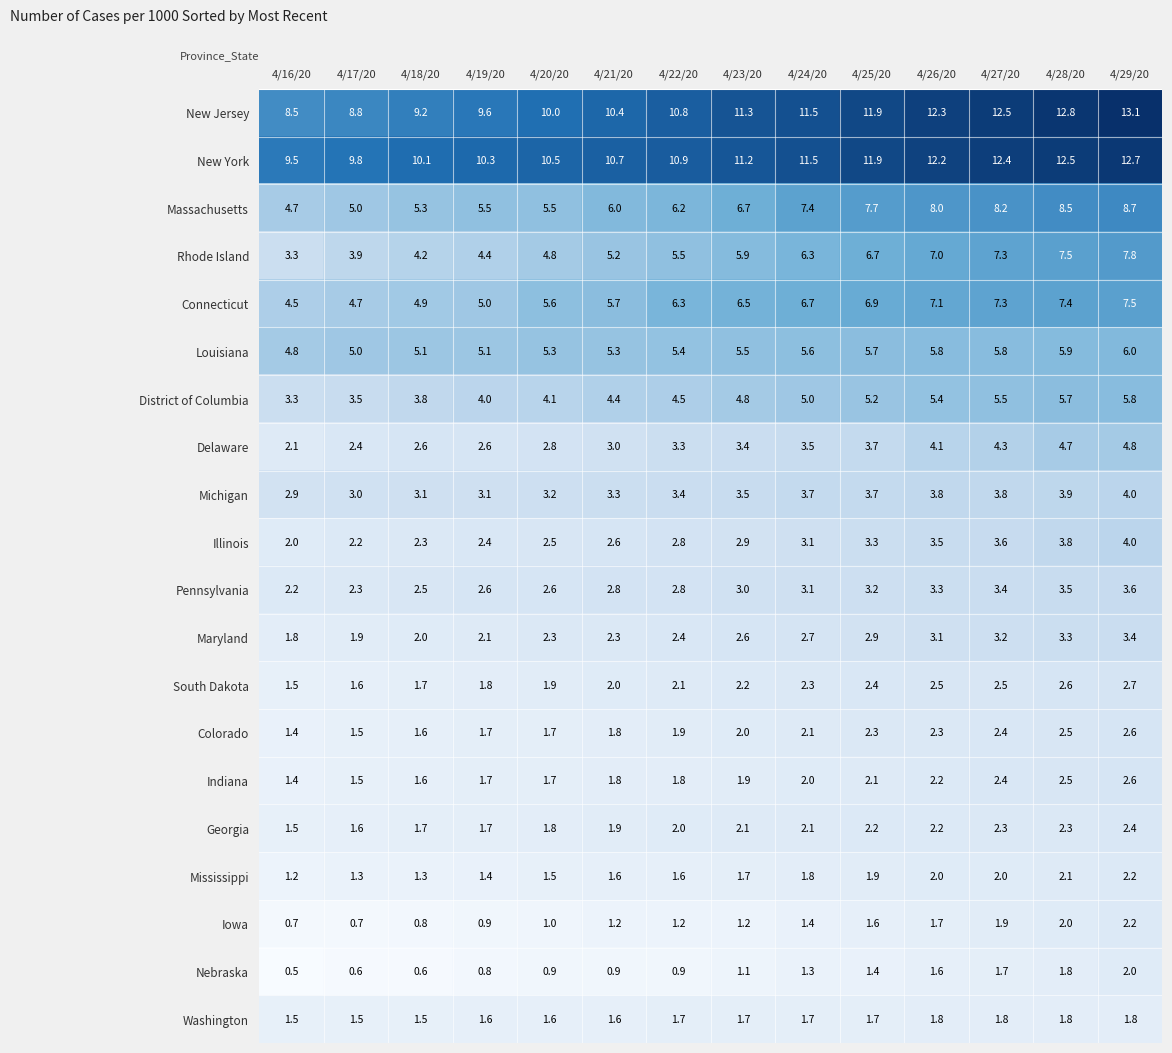

The Connecticut series shows 12.2 at 4/25/20. True or false?

False